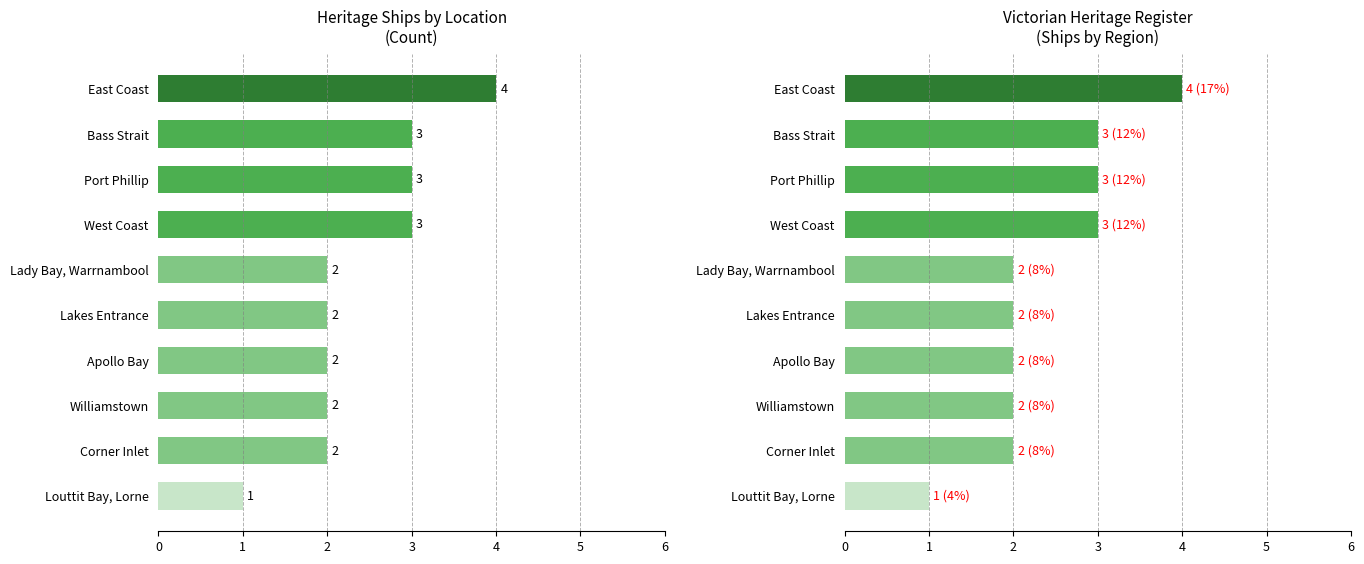

Rank the categories by value from lowest to highest.

9, 4, 5, 6, 7, 8, 1, 2, 3, 0